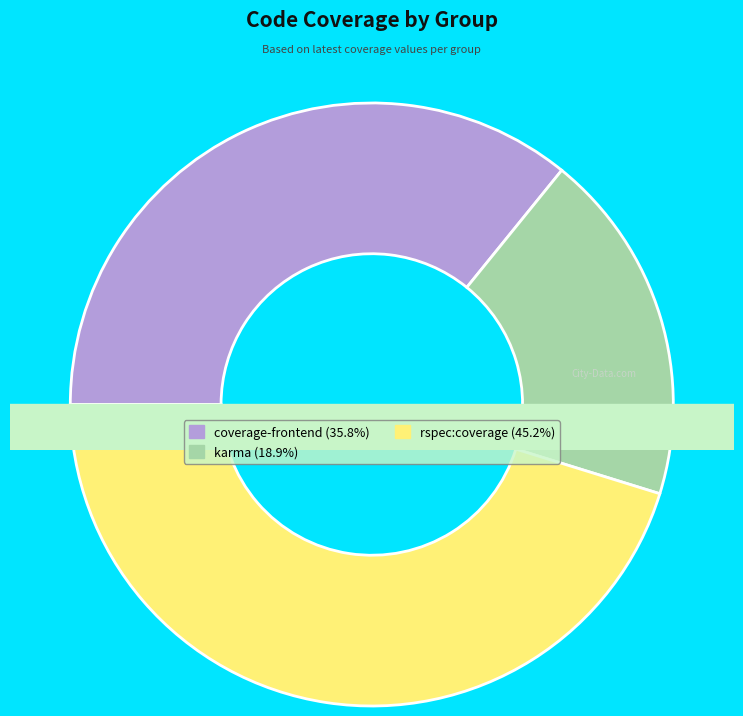

Which category has the biggest portion of the pie?

rspec:coverage